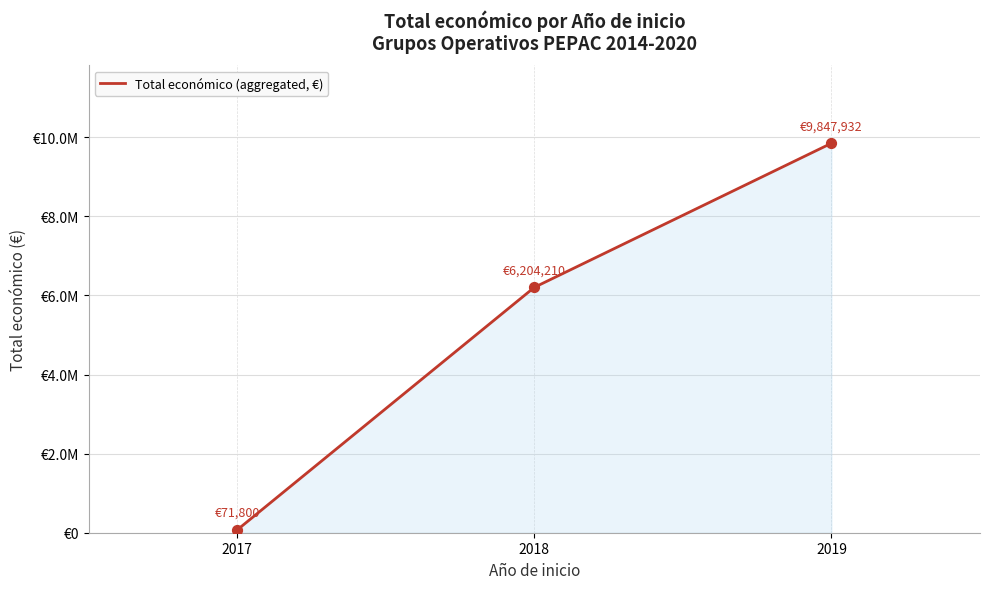

What is the change in value from 2017 to 2018?

+6132409.7